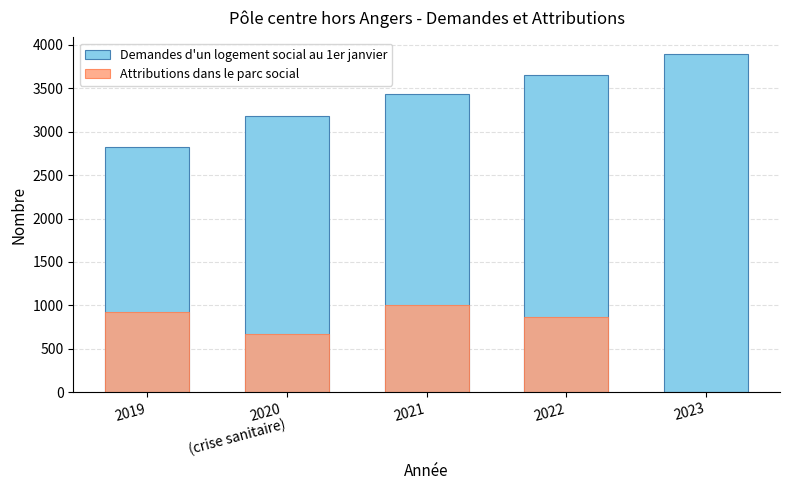

What is the smallest value displayed?

2823